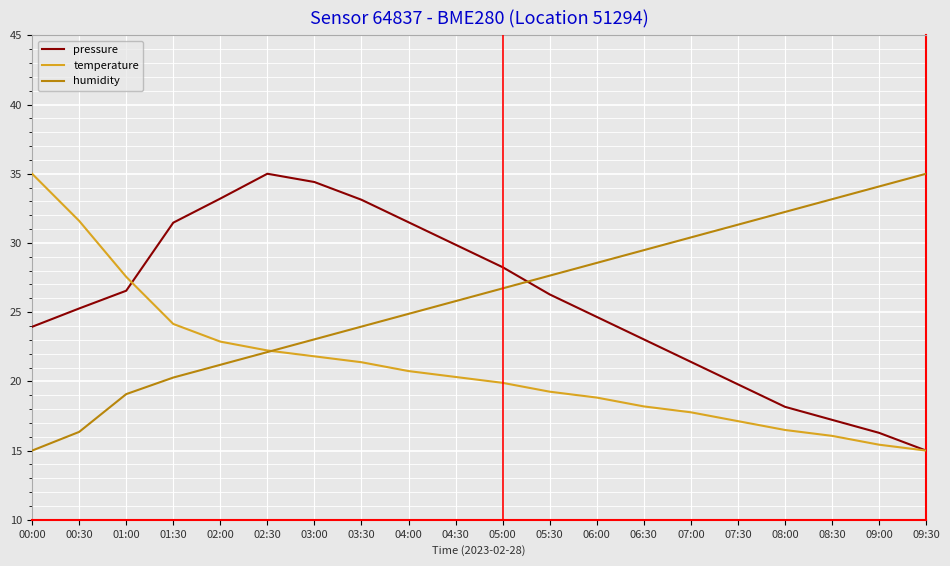

What is the difference between the maximum and minimum values in the pressure series?

20.0